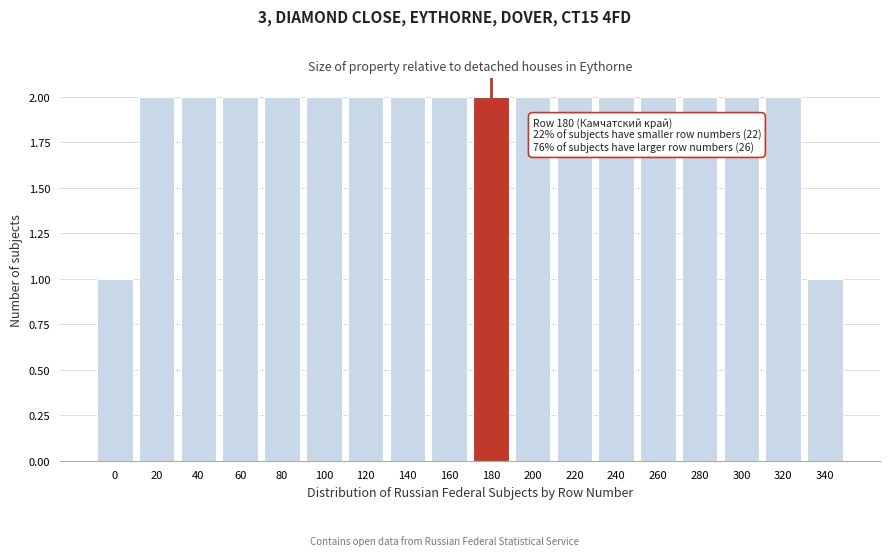

Reading left to right, list all the values displayed in this chart.

1	2	2	2	2	2	2	2	2	2	2	2	2	2	2	2	2	1